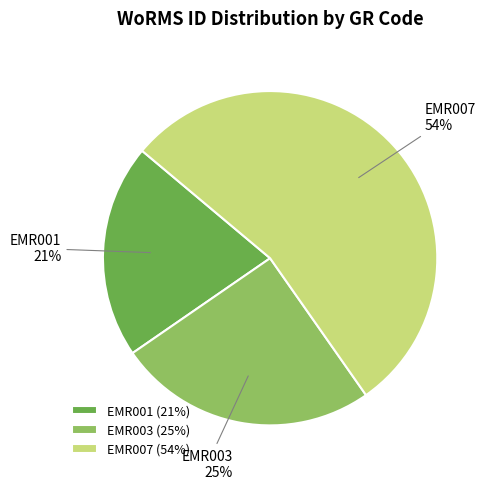

Do EMR007 and EMR003 together represent more than half of the pie?

Yes